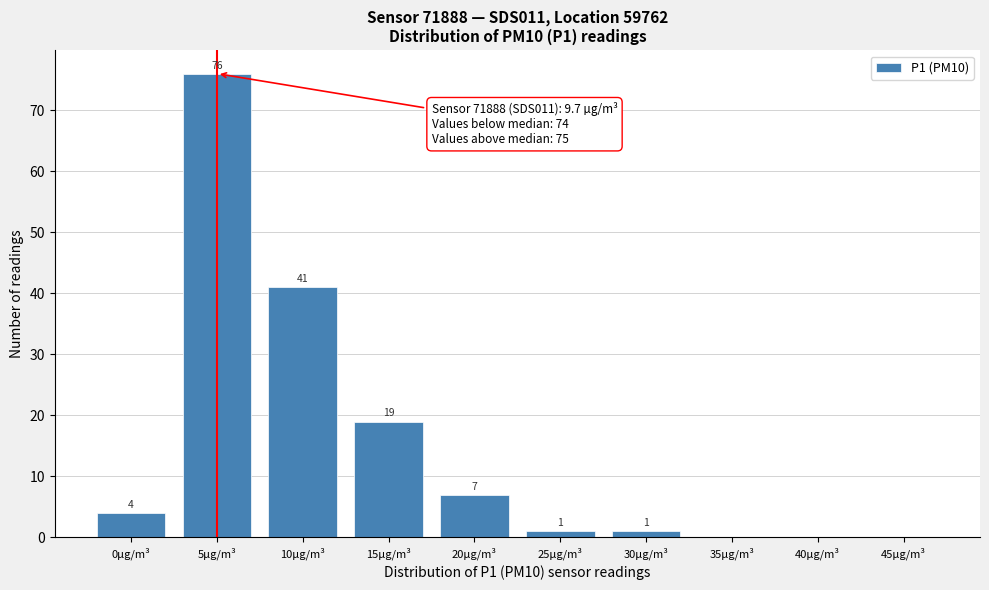

What is the change in value from 0µg/m³ to 20µg/m³?

+3